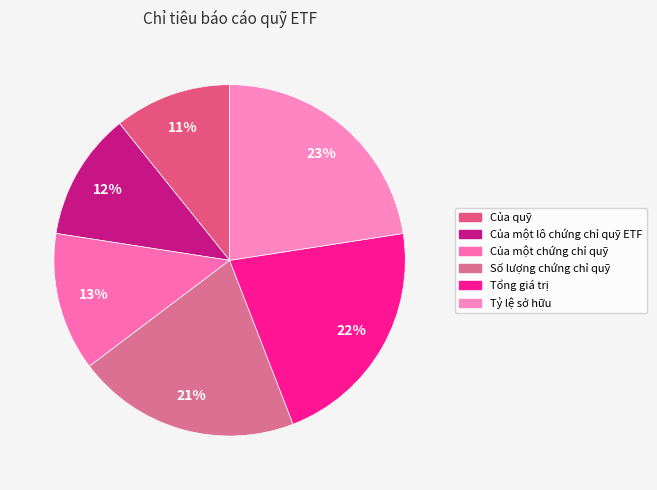

To the nearest percent, what is the difference between the Số lượng chứng chỉ quỹ and Của quỹ slice percentages?

10%